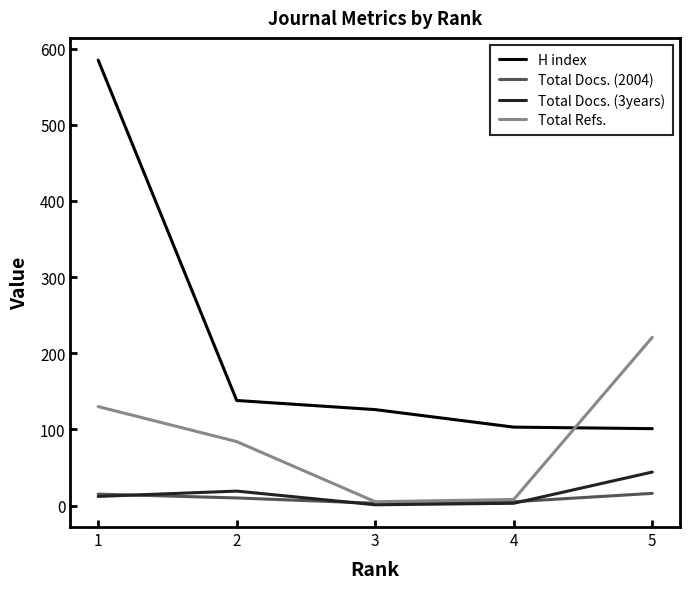

How many lines are shown in the chart?

4